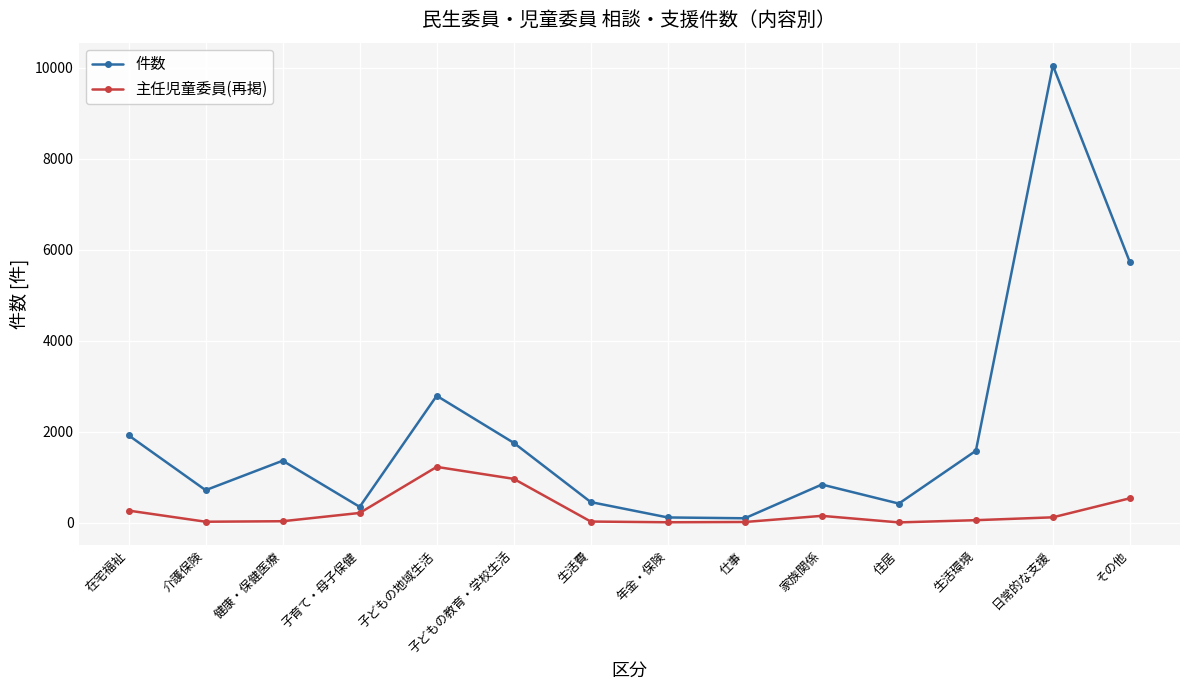

What is the difference between the highest and lowest values at 介護保険?

694